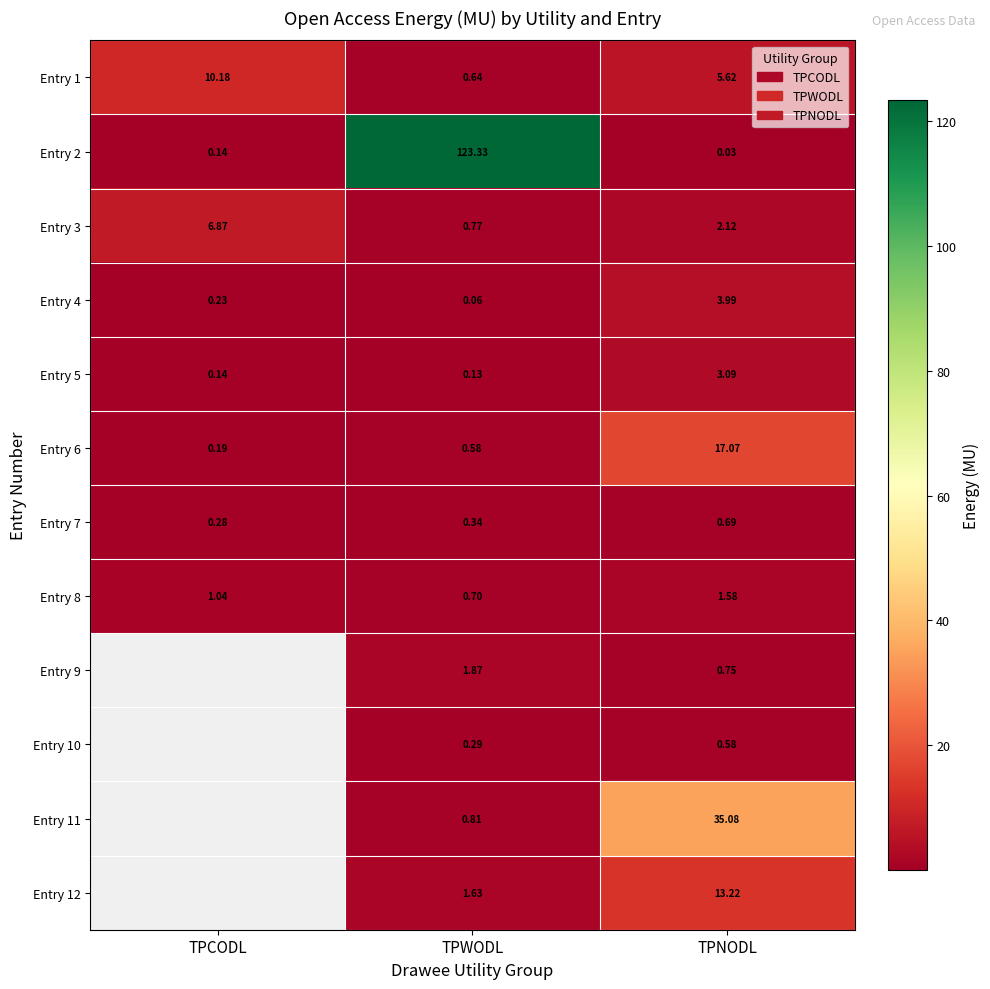

Which category has the highest value in the Entry 7 series?

TPNODL